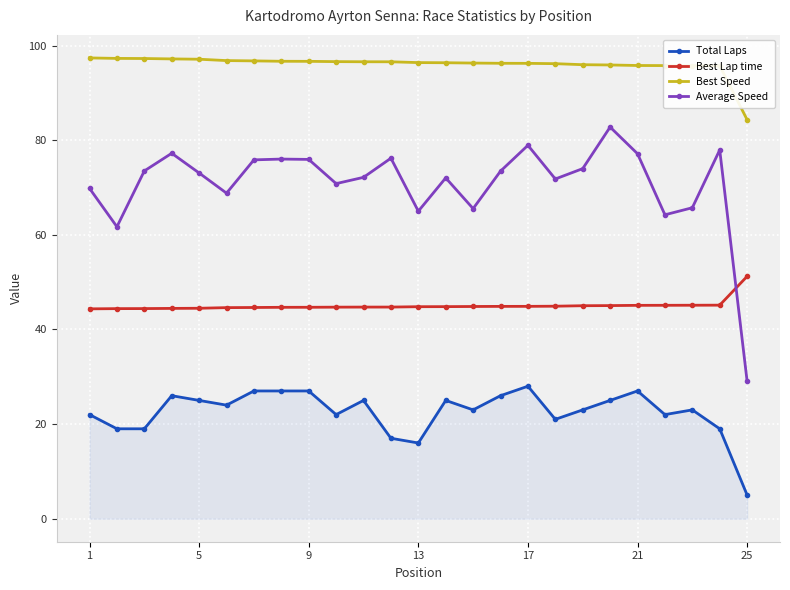

What is the average value of the Total Laps series?

22.5